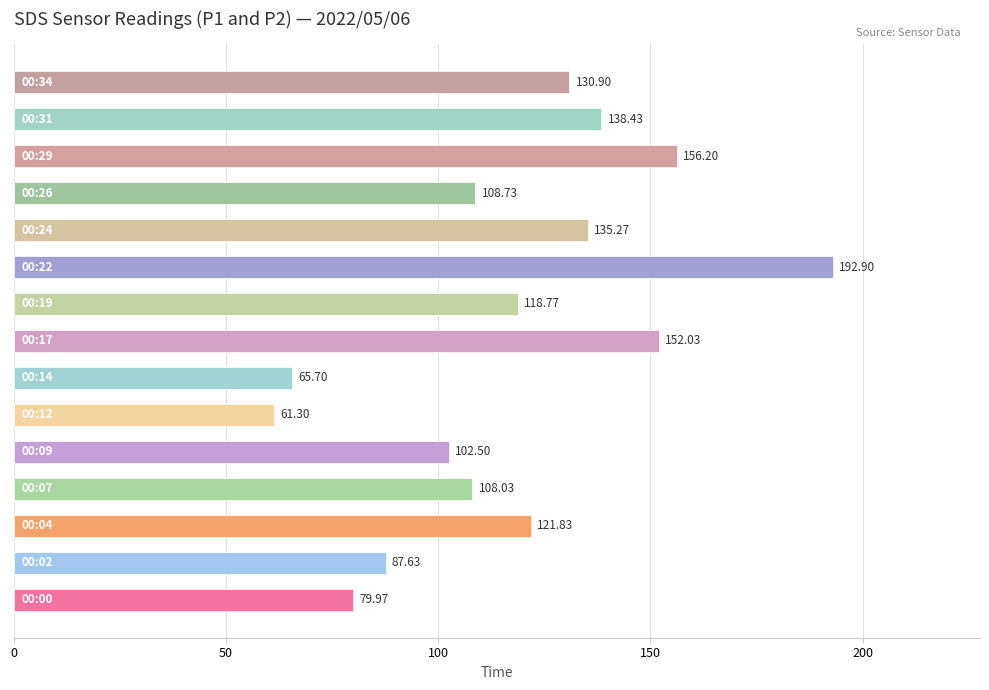

What is the sum of all values?

1760.2